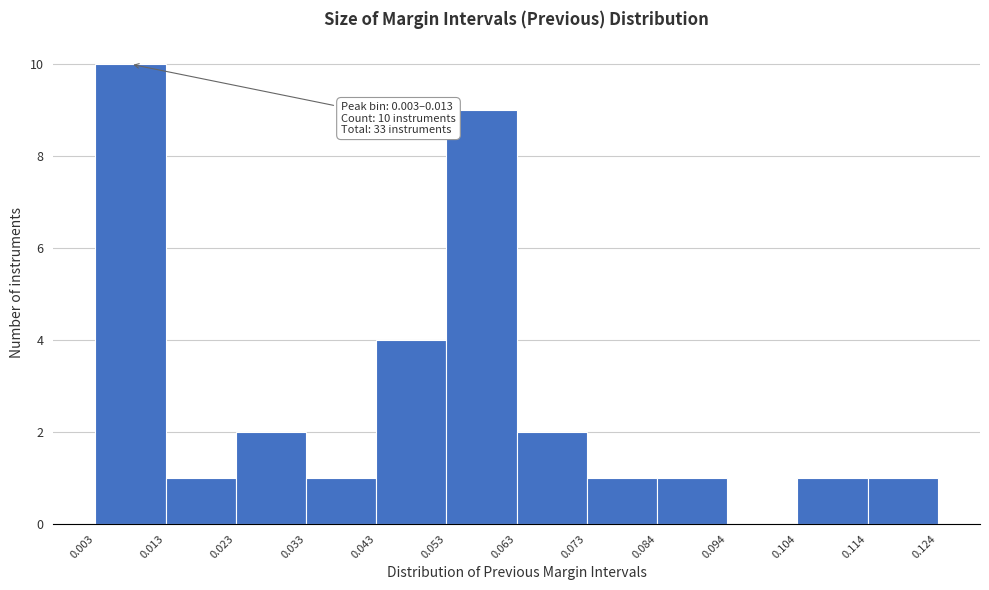

Which range on the x-axis has the tallest bar?

0.003 to 0.013